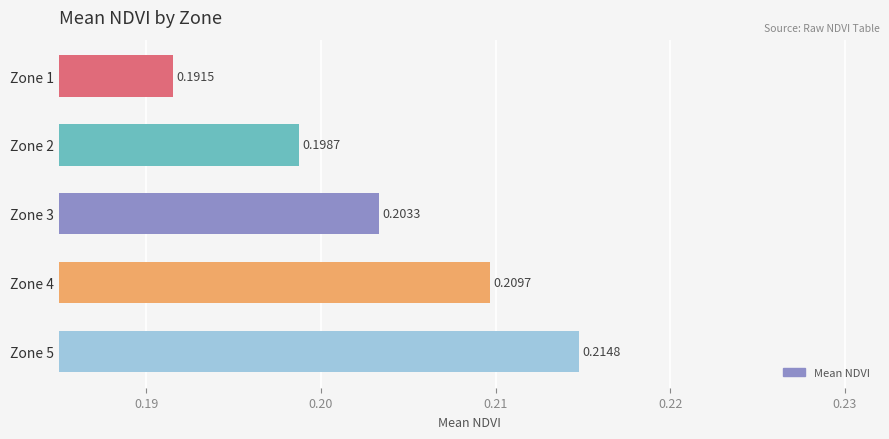

What is the sum of the values at Zone 1 and Zone 2?

0.4